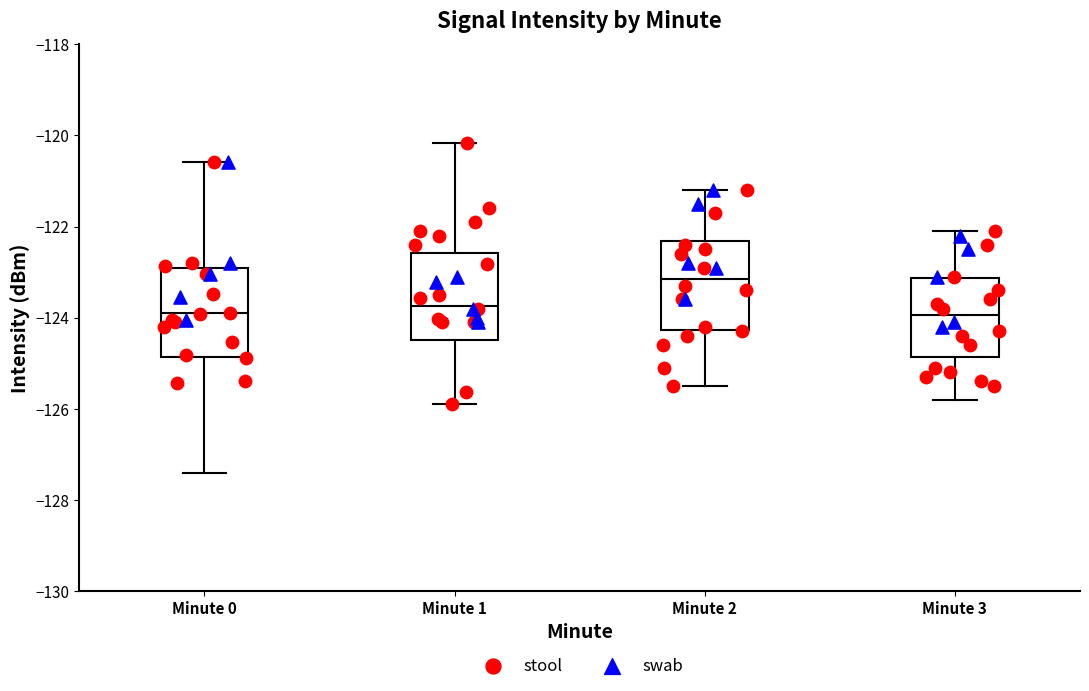

Reading left to right, transcribe this box plot: for each box, give where its median line is, the range the box spans, and where its two whiskers end, as read against the y-axis. The values are not printed on the chart, so give them approximately, as read against the axis.

Minute 0: median -124.0, box -124.8 to -123.0, whiskers -127.4 to -120.6
Minute 1: median -123.8, box -124.4 to -122.6, whiskers -125.8 to -120.2
Minute 2: median -123.2, box -124.2 to -122.4, whiskers -125.4 to -121.2
Minute 3: median -124.0, box -124.8 to -123.2, whiskers -125.8 to -122.0